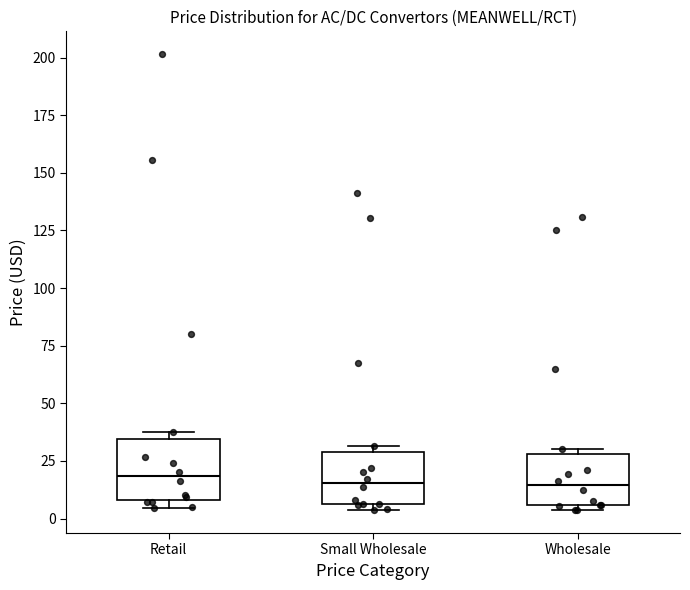

Reading left to right, read every box against the y-axis: the position of its median line, the range the box covers, and the ends of its whiskers. The values are not printed on the chart, so give them approximately, as read against the axis.

Retail: median 20, box 10 to 35, whiskers 5 to 35 (just above the box's upper edge)
Small Wholesale: median 15, box 5 to 30, whiskers 5 (just below the box's lower edge) to 30 (just above the box's upper edge)
Wholesale: median 15, box 5 to 30, whiskers 5 (just below the box's lower edge) to 30 (just above the box's upper edge)